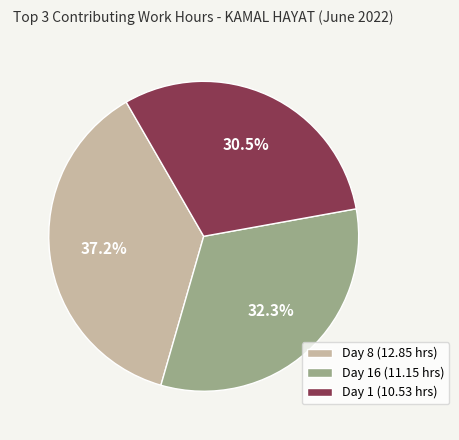

Rank the categories by value from lowest to highest.

Day 1 (10.53 hrs), Day 16 (11.15 hrs), Day 8 (12.85 hrs)